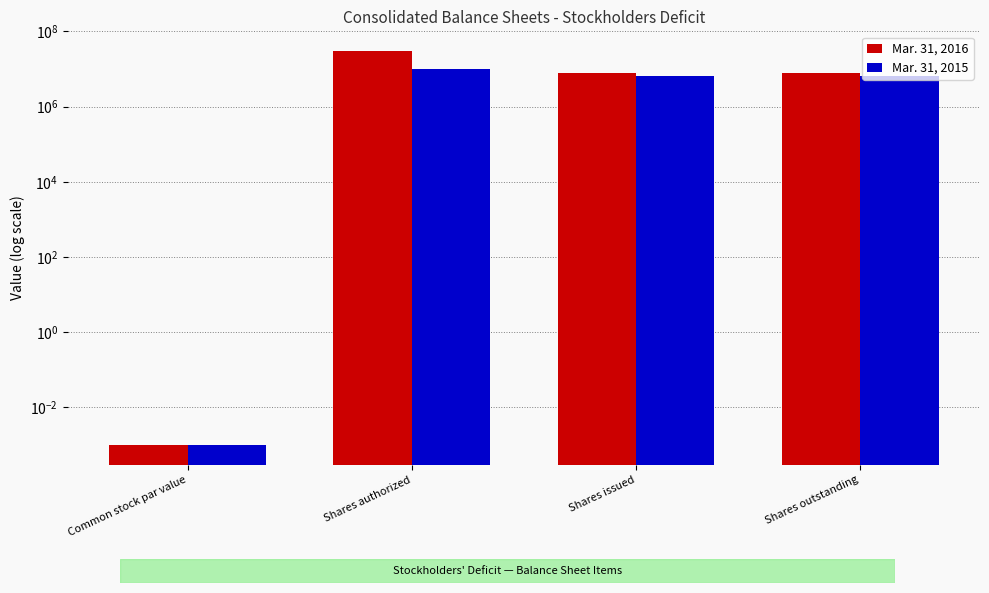

Rank the categories by Mar. 31, 2016 value from lowest to highest.

Common stock par value, Shares issued, Shares outstanding, Shares authorized